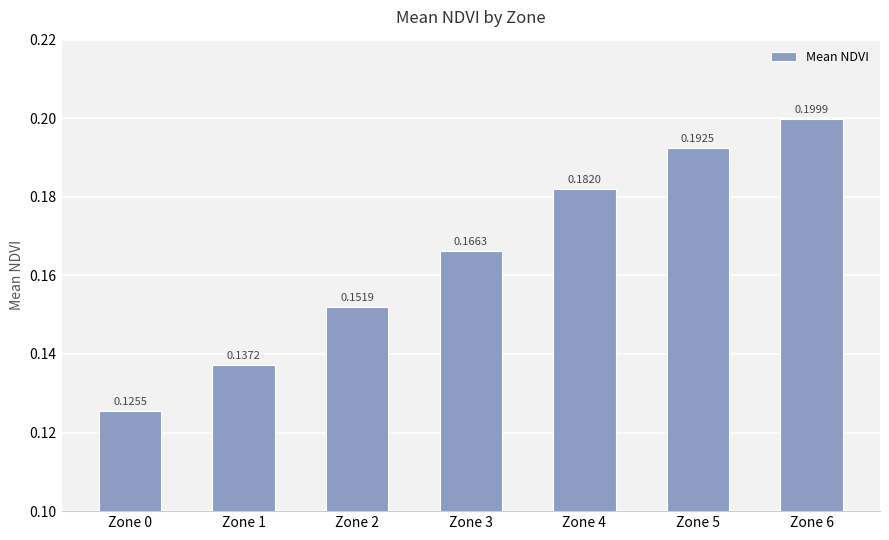

Rank the categories by value from lowest to highest.

Zone 0, Zone 1, Zone 2, Zone 3, Zone 4, Zone 5, Zone 6